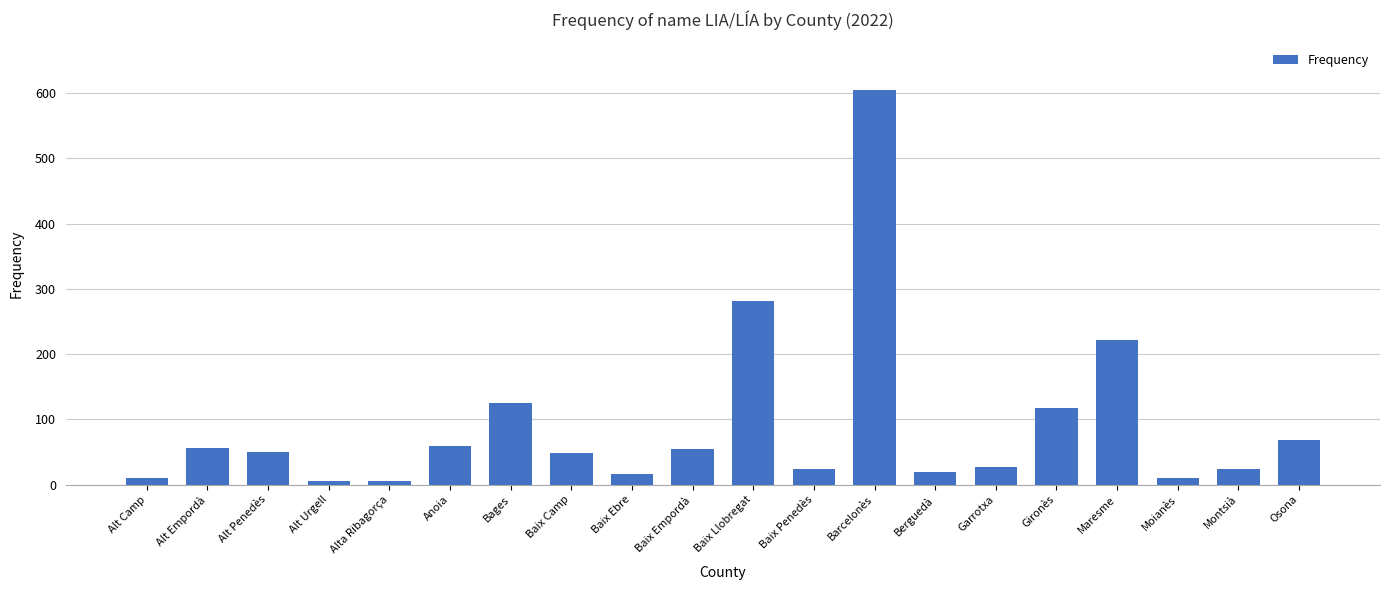

What is the change in value from Alt Urgell to Moianès?

+4